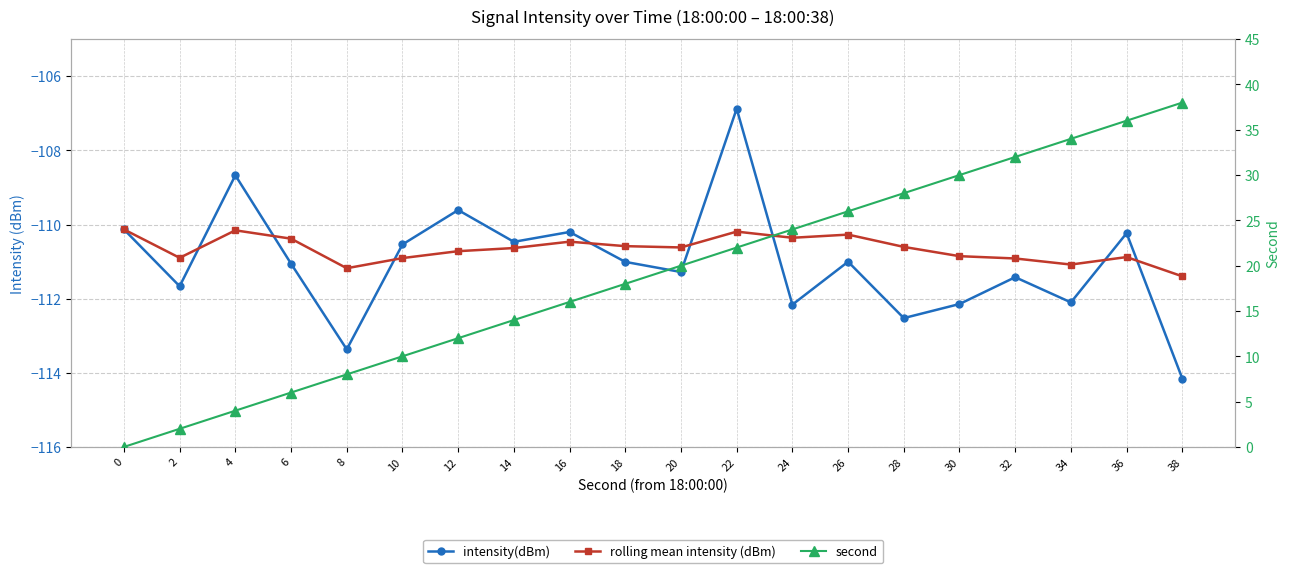

How many interior local peaks does the intensity(dBm) series have?

7